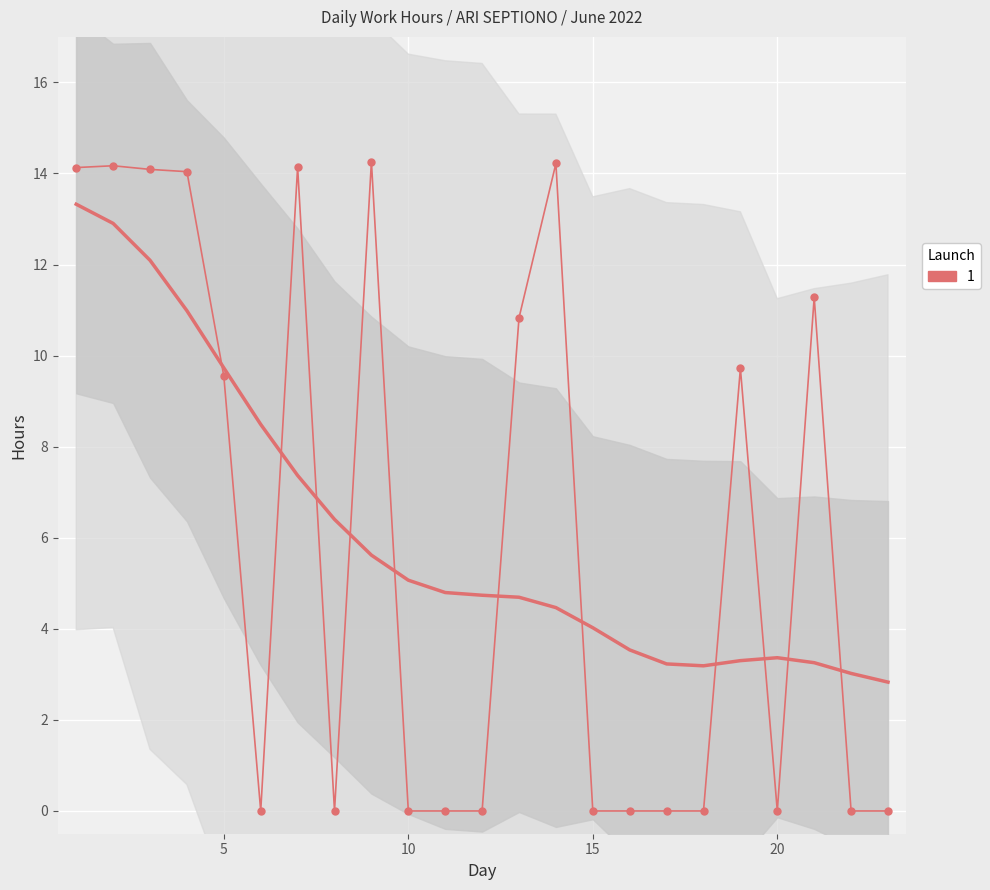

True or false: the data has more than 1 interior local peaks.

True